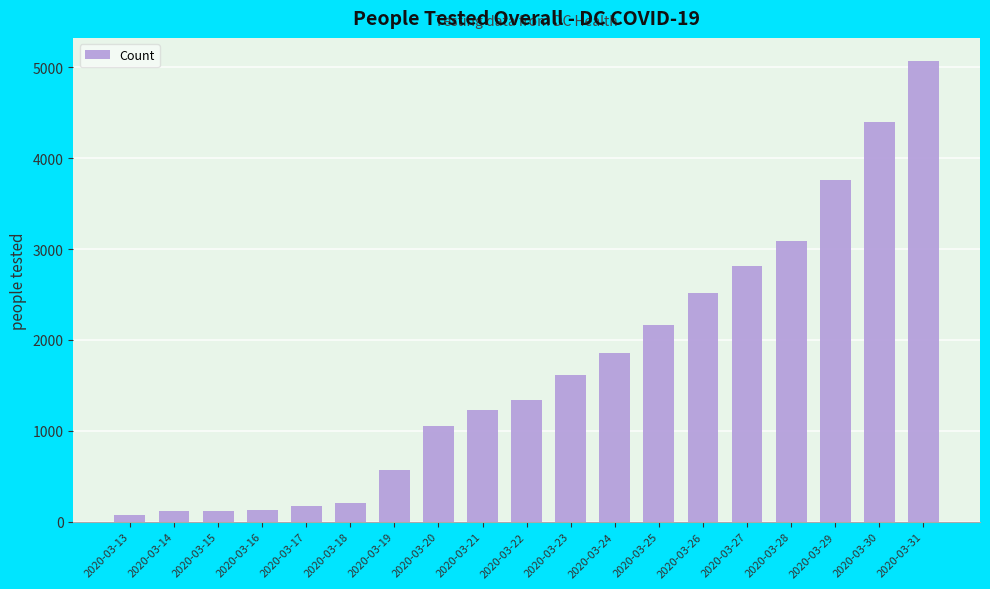

The chart shows a value of 3759 at 2020-03-29. True or false?

True